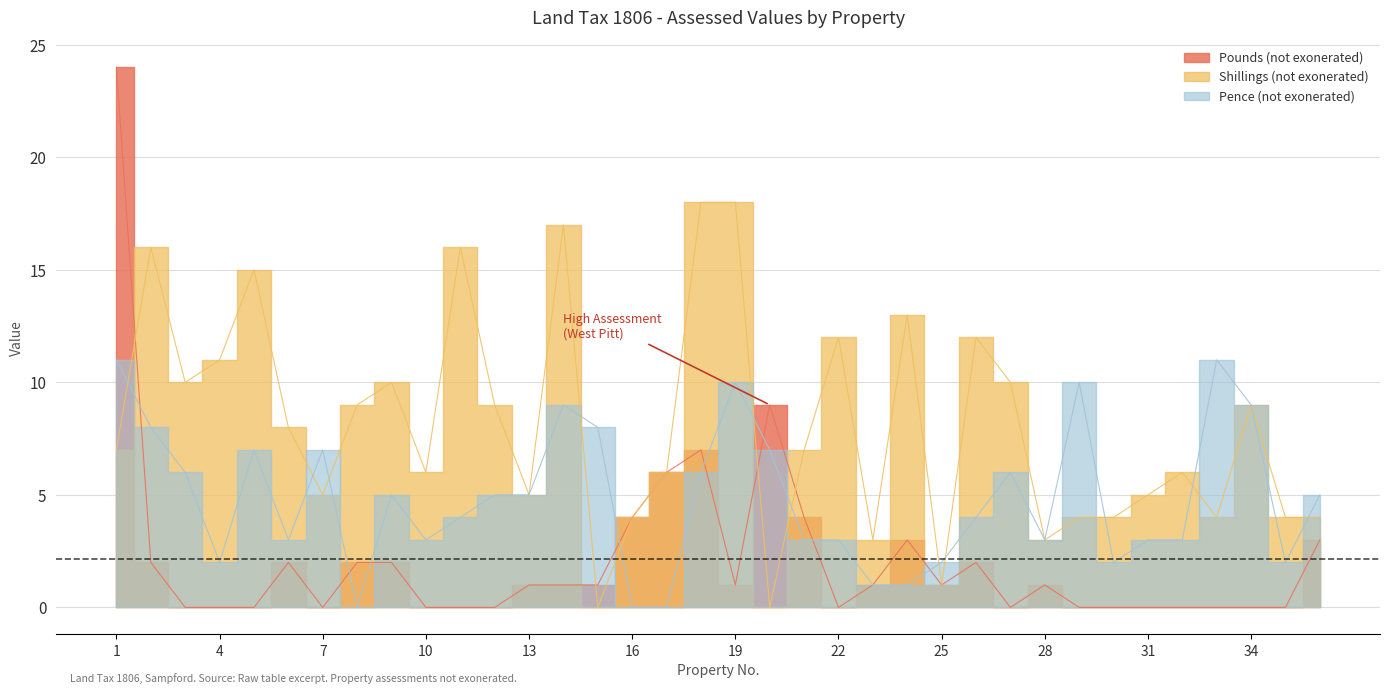

List the series in order of their overall mean, lowest first.

Pounds (not exonerated), Pence (not exonerated), Shillings (not exonerated)